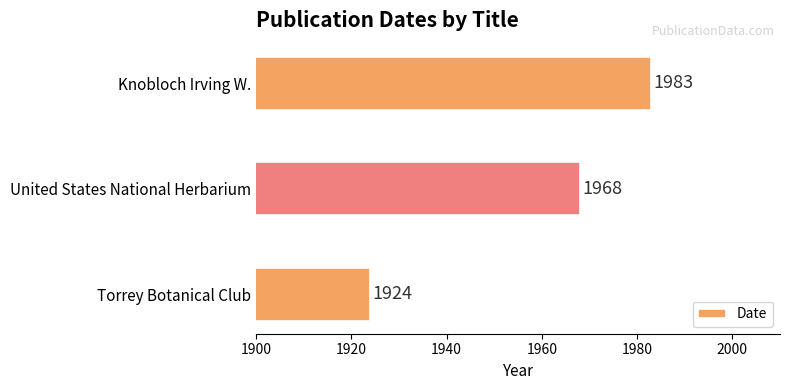

What is the greatest value displayed?

1983